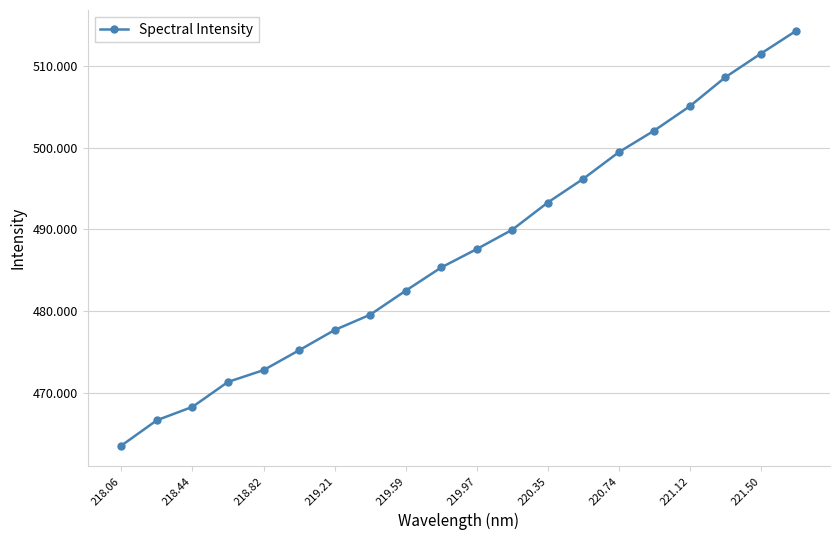

What is the maximum value shown in the chart?

514.3